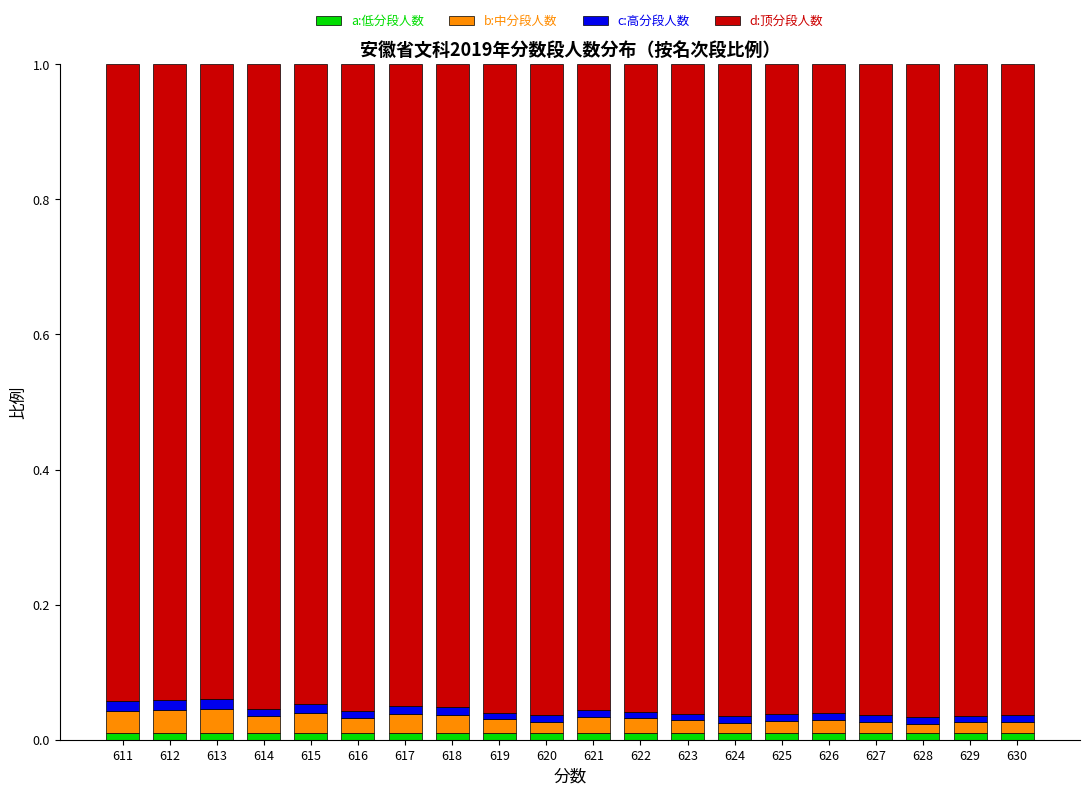

Does the chart contain any negative values?

No